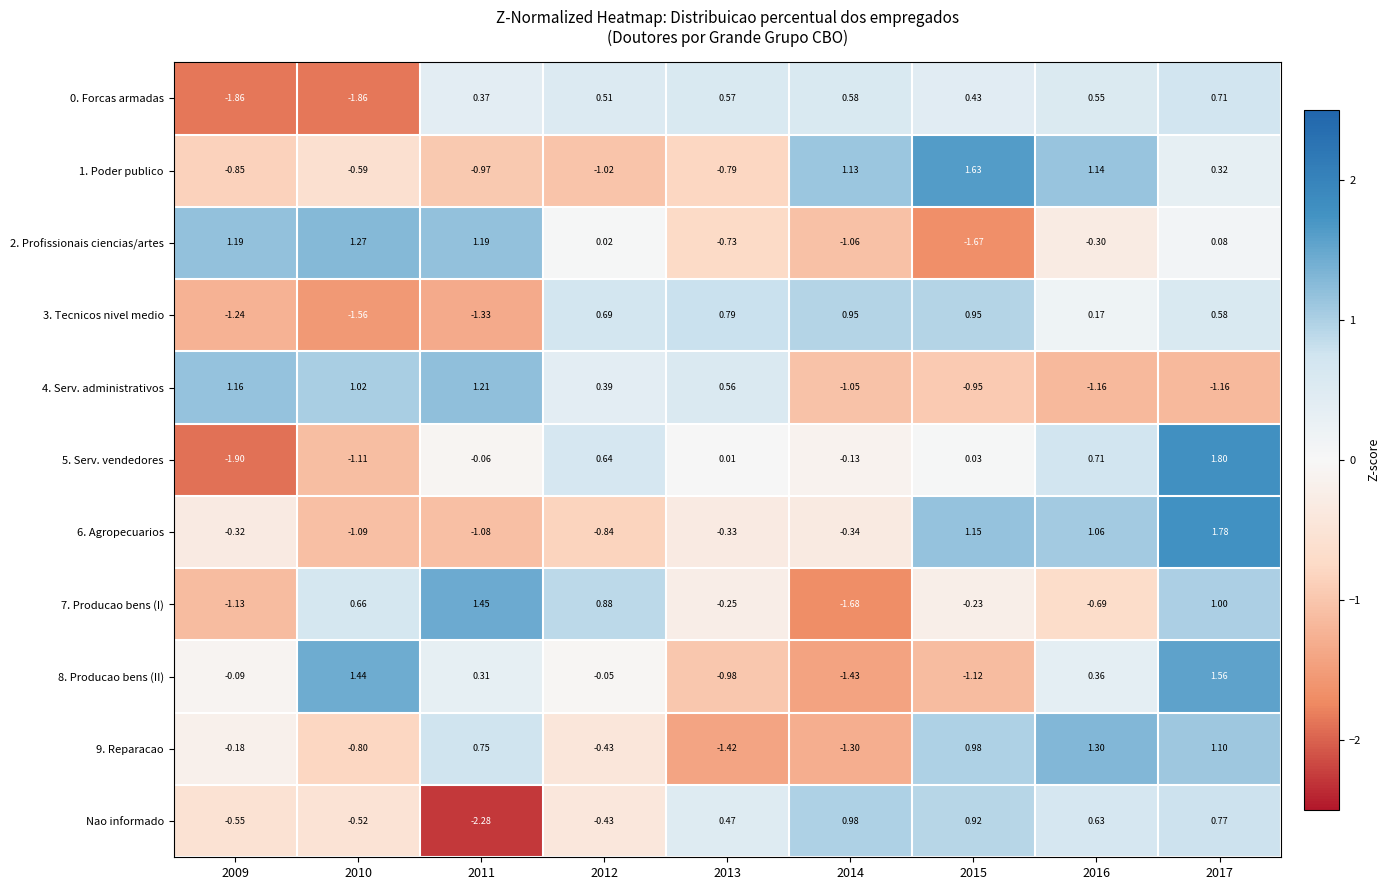

Is the value of 7. Producao bens (I) at 2013 greater than the value of 2. Profissionais ciencias/artes at 2015?

Yes